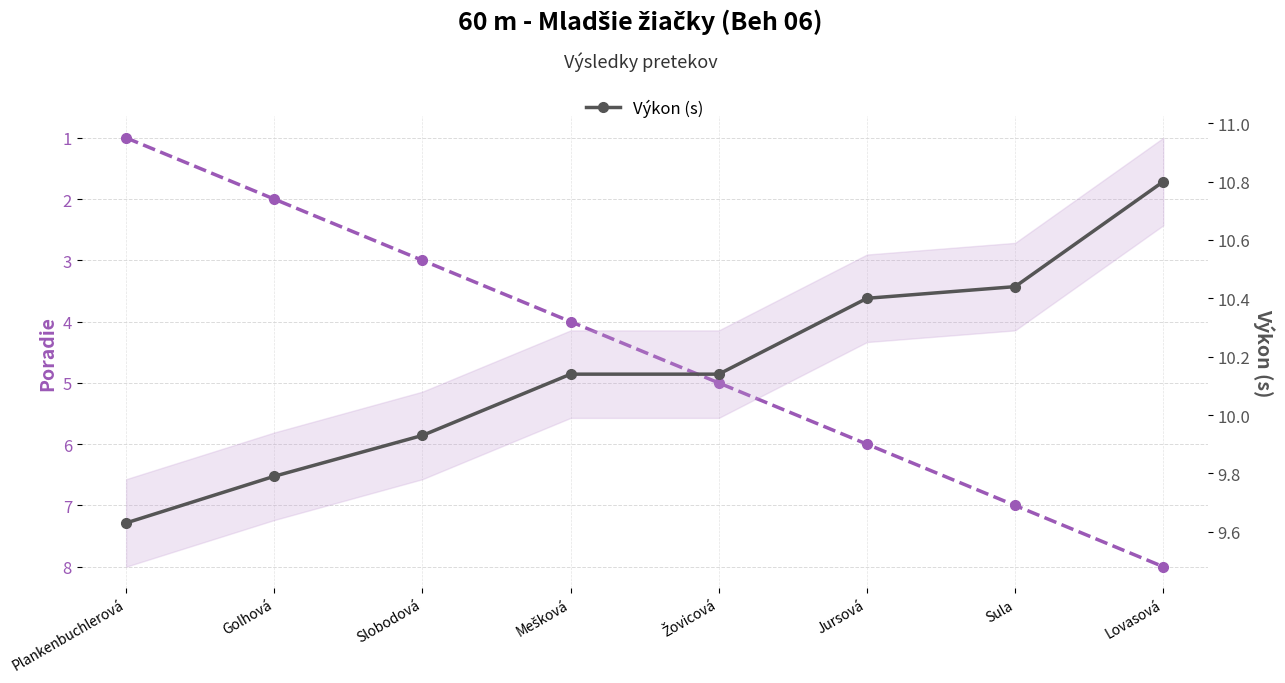

Reading left to right, what are all the values shown in this chart?

Poradie: Plankenbuchlerová=1.0	Golhová=2.0	Slobodová=3.0	Mešková=4.0	Žovicová=5.0	Jursová=6.0	Sula=7.0	Lovasová=8.0
Výkon (s): Plankenbuchlerová=9.6	Golhová=9.8	Slobodová=9.9	Mešková=10.1	Žovicová=10.1	Jursová=10.4	Sula=10.4	Lovasová=10.8